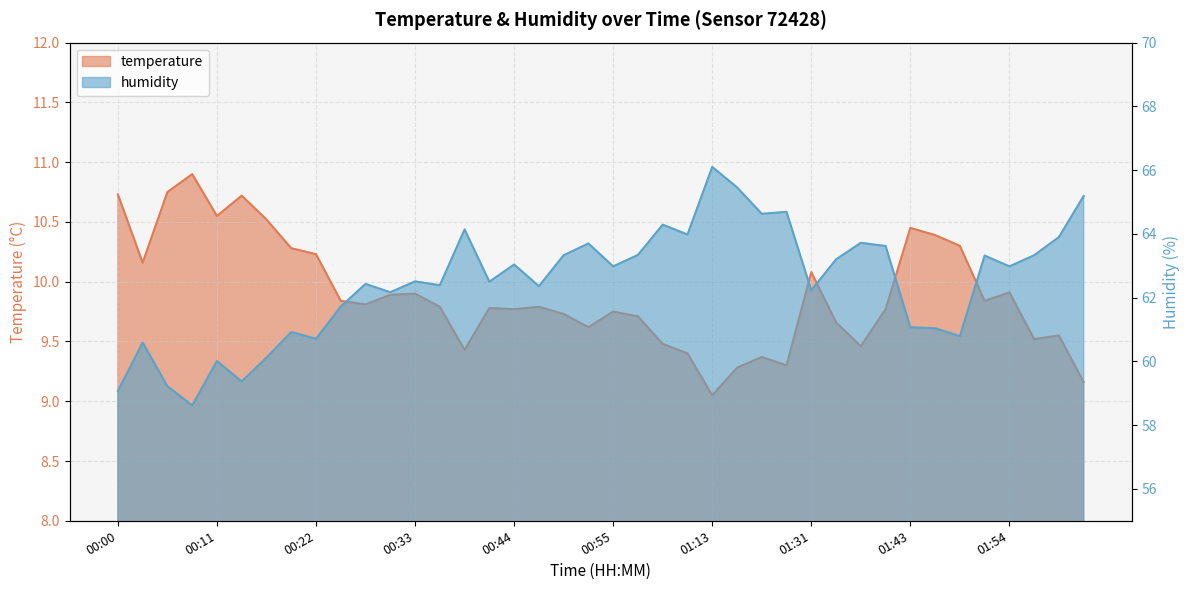

Does the chart display data point markers on the line(s)?

No